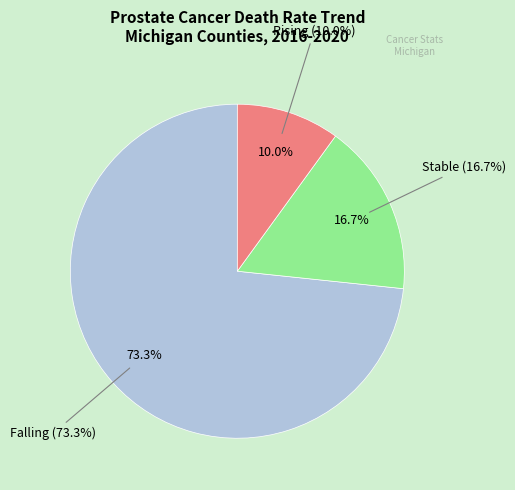

What percentage is NOT represented by Rising?

90.0%